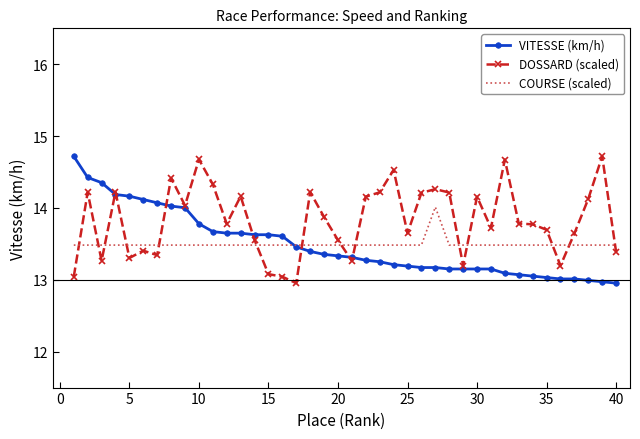

Which series has the largest total across all categories?

DOSSARD (scaled)